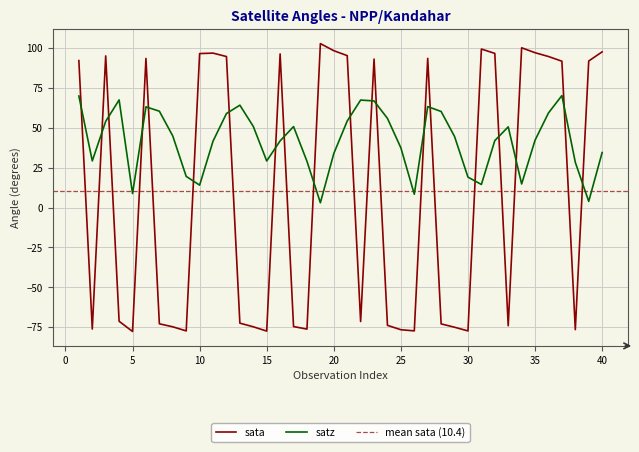

What are all the series names shown in the legend?

sata, satz